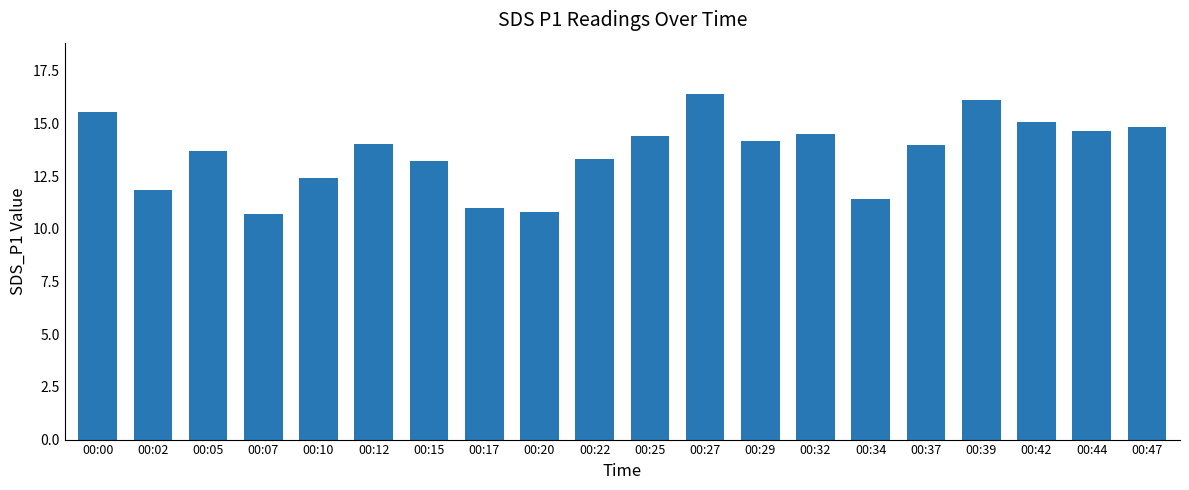

Which category has the highest value across all series?

00:27